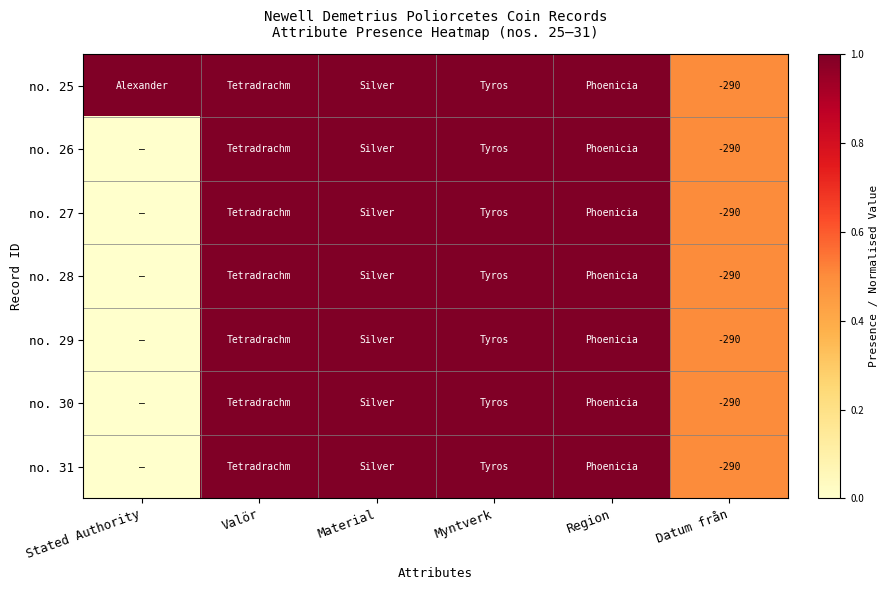

The value of no. 26 at Datum från is -62. True or false?

False